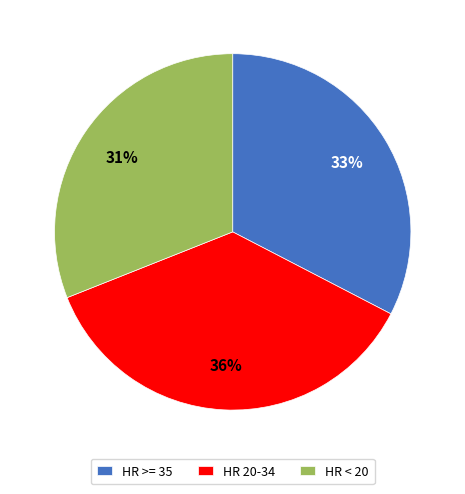

Is there a majority slice in this chart?

No